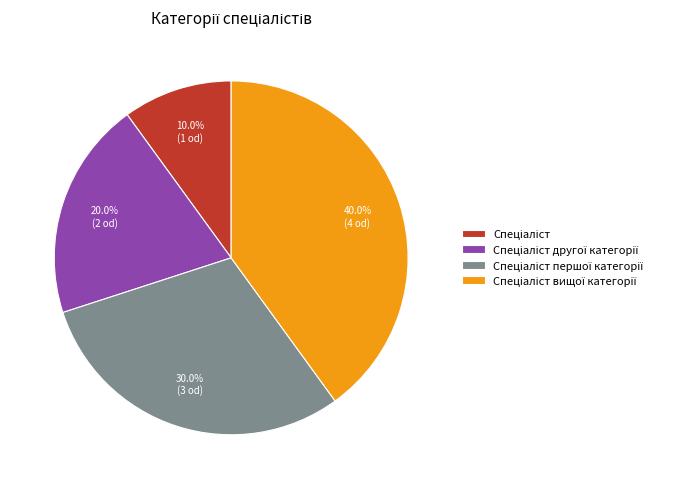

Is there a majority slice in this chart?

No